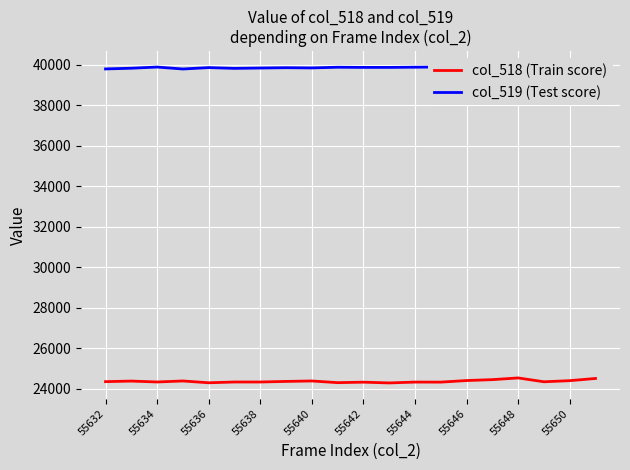

True or false: col_518 (Train score) and col_519 (Test score) cross at least once.

False